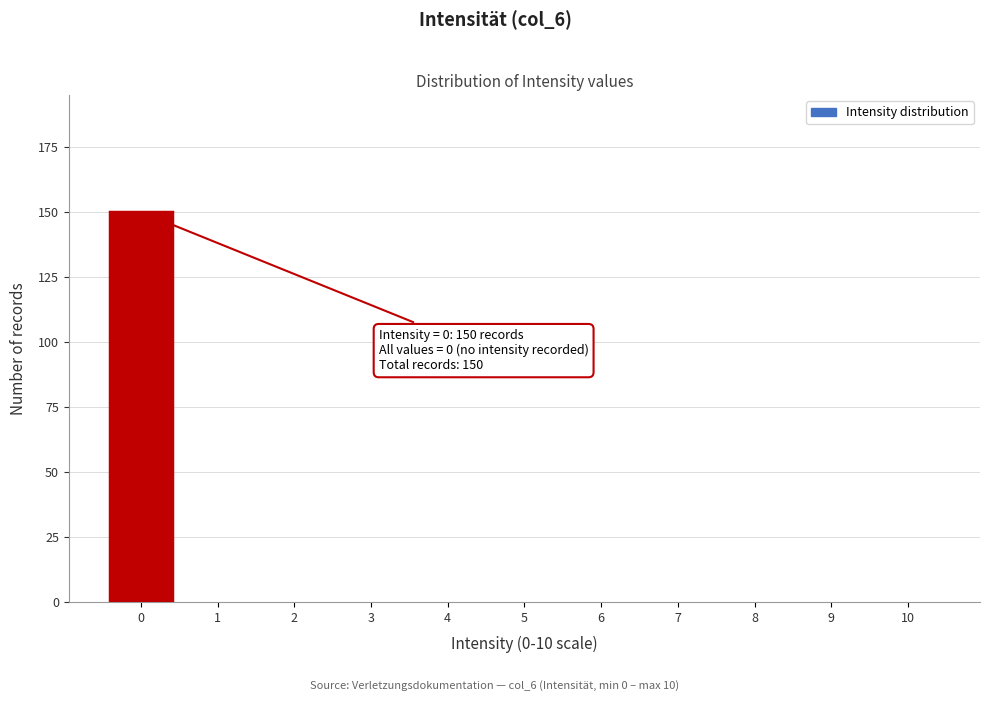

Reading right to left, list all the values displayed in this chart.

10=0	9=0	8=0	7=0	6=0	5=0	4=0	3=0	2=0	1=0	0=150